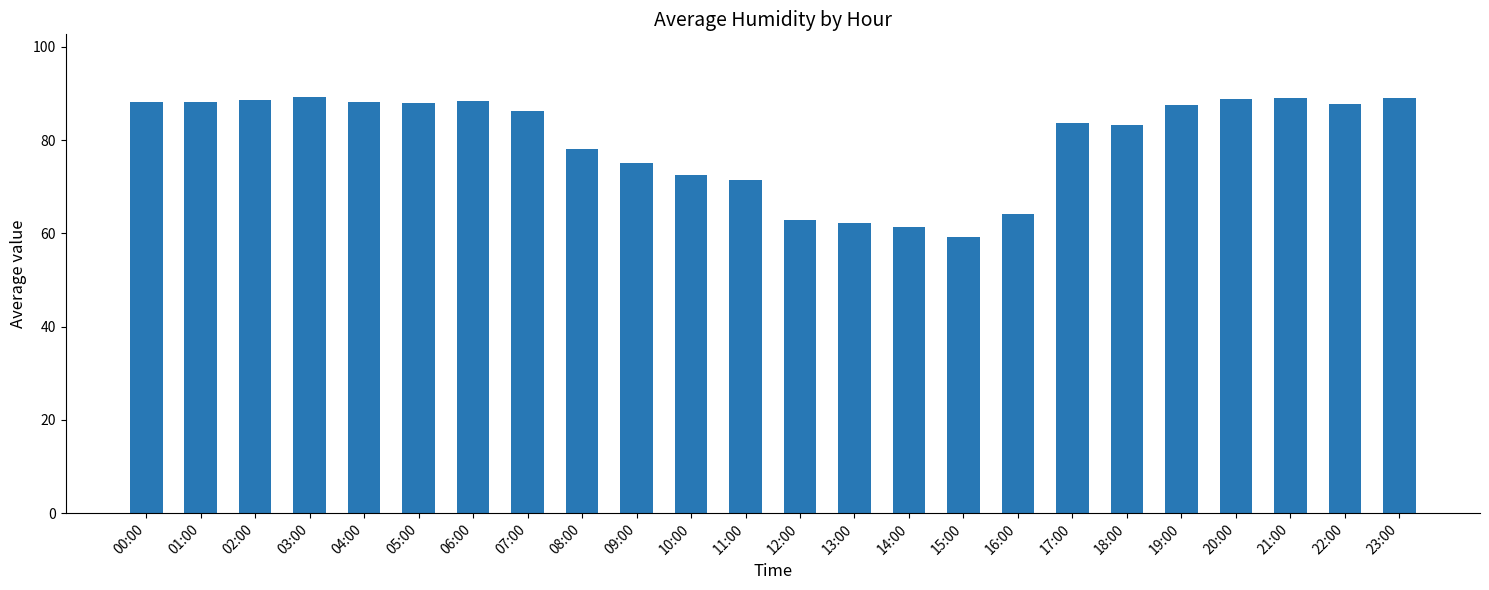

How many bars are there in total?

24